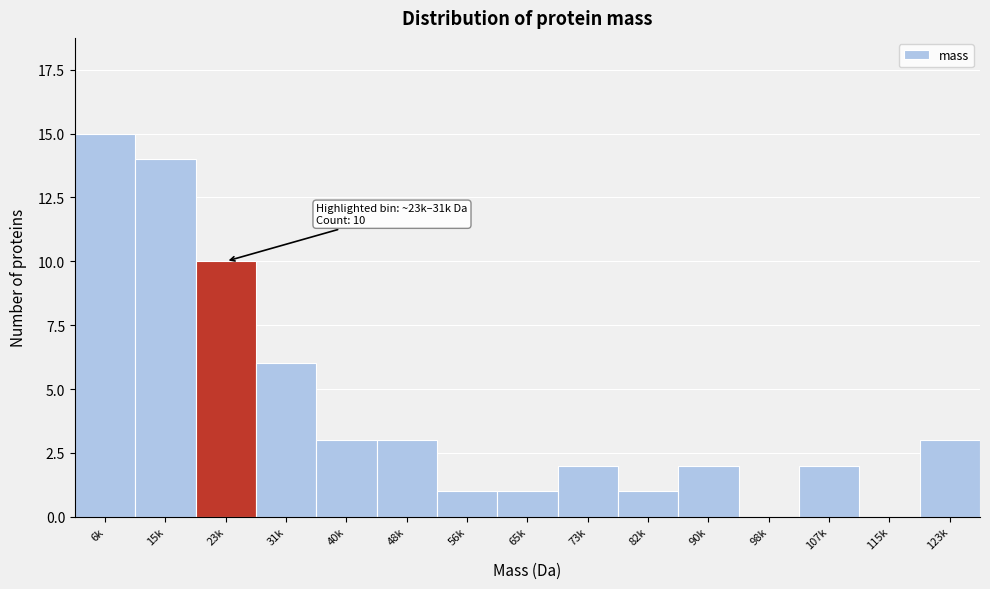

Reading right to left, transcribe all the data shown in this chart.

123k=3	115k=0	107k=2	98k=0	90k=2	82k=1	73k=2	65k=1	56k=1	48k=3	40k=3	31k=6	23k=10	15k=14	6k=15